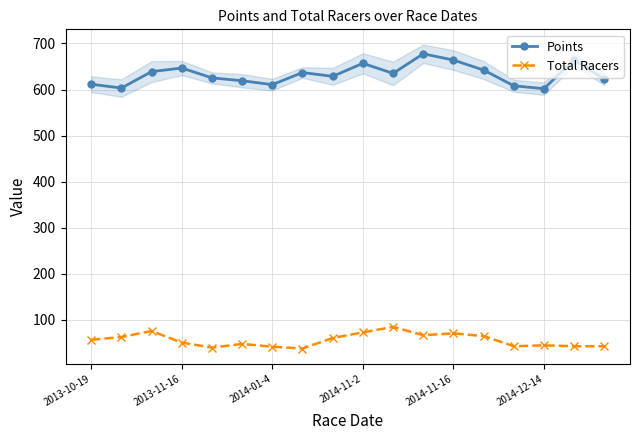

What is the maximum value shown in the chart?

677.6